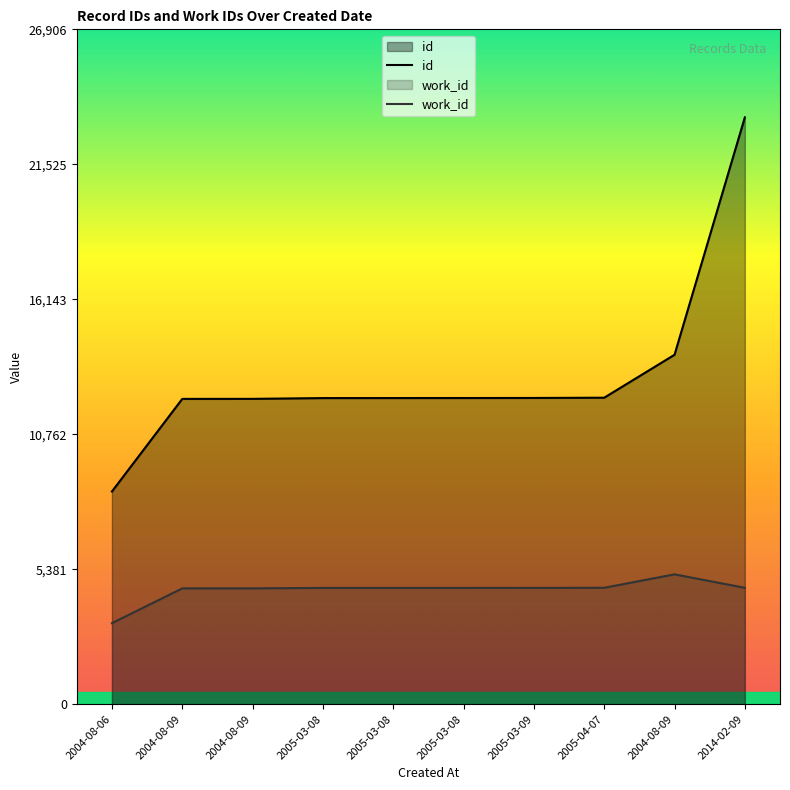

Is the value of work_id at 2004-08-09 greater than the value of id at 2005-03-08?

No